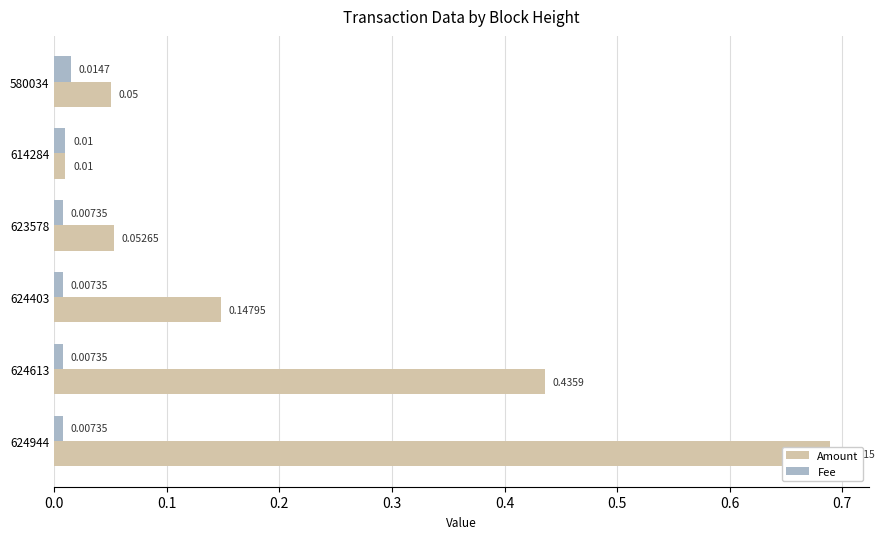

What is the sum of all Amount values?

1.4